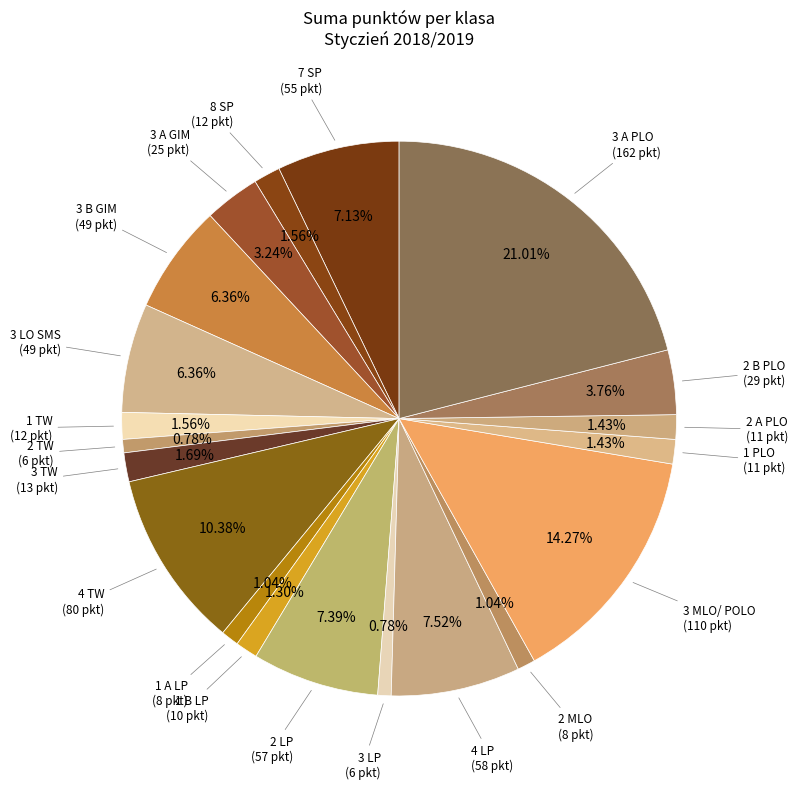

Count the number of slices in the pie.

20